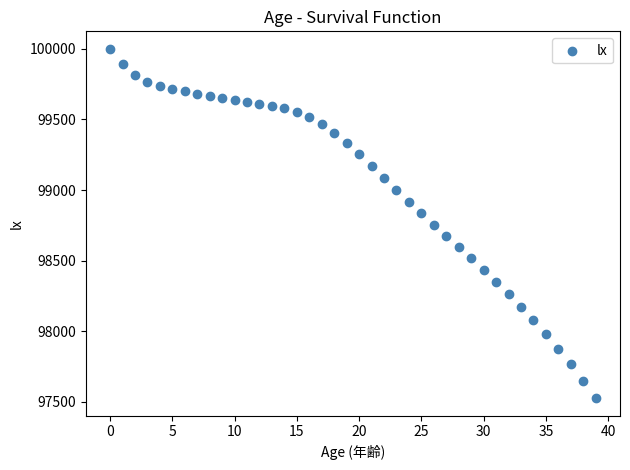

What is the range of Y values (max minus min)?

2473.9